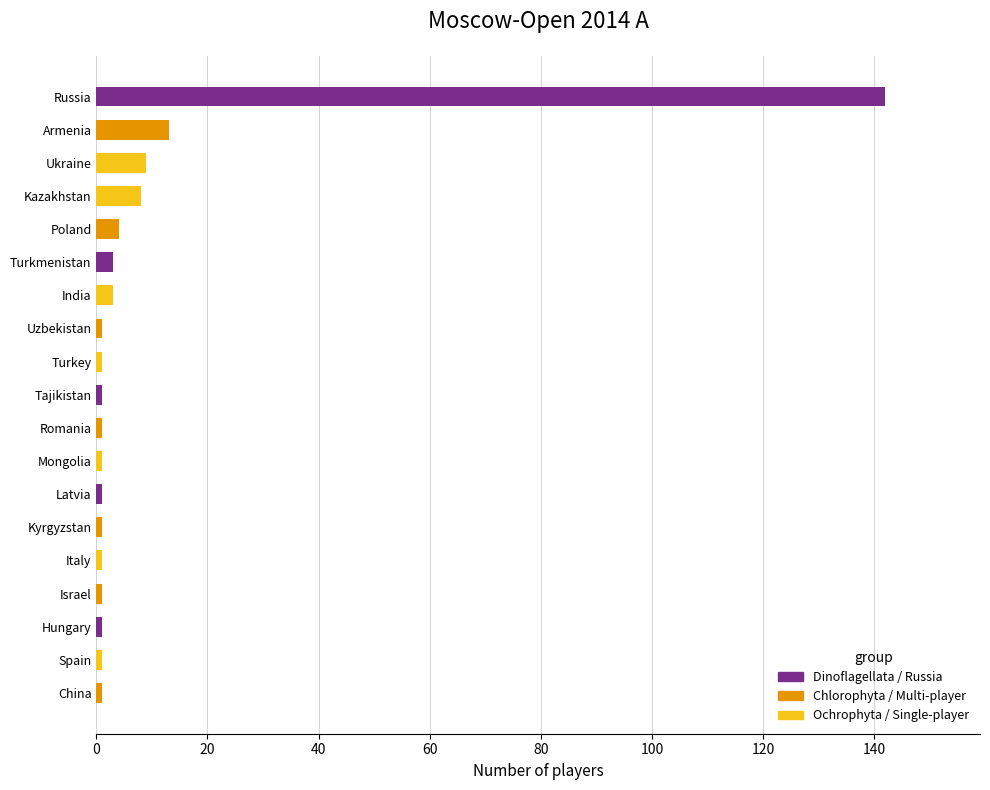

Reading bottom to top, list all the values displayed in this chart.

China=1	Spain=1	Hungary=1	Israel=1	Italy=1	Kyrgyzstan=1	Latvia=1	Mongolia=1	Romania=1	Tajikistan=1	Turkey=1	Uzbekistan=1	India=3	Turkmenistan=3	Poland=4	Kazakhstan=8	Ukraine=9	Armenia=13	Russia=142